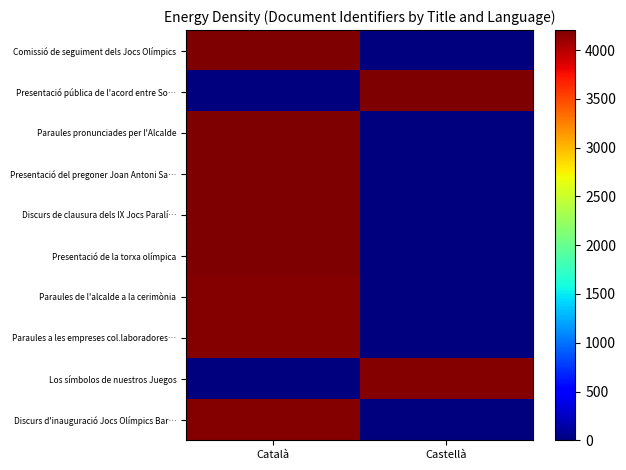

What is the maximum value shown in the chart?

4206